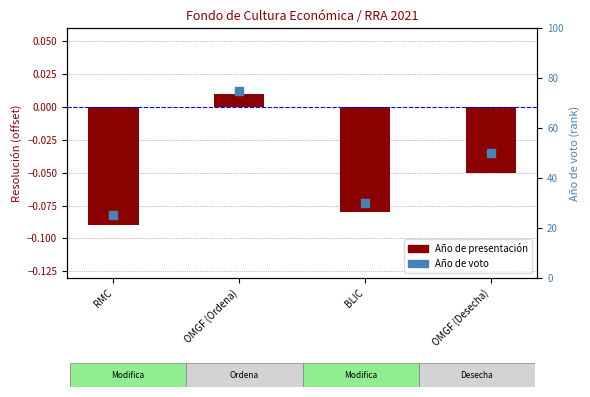

At how many categories does at least one series exceed 37?

2